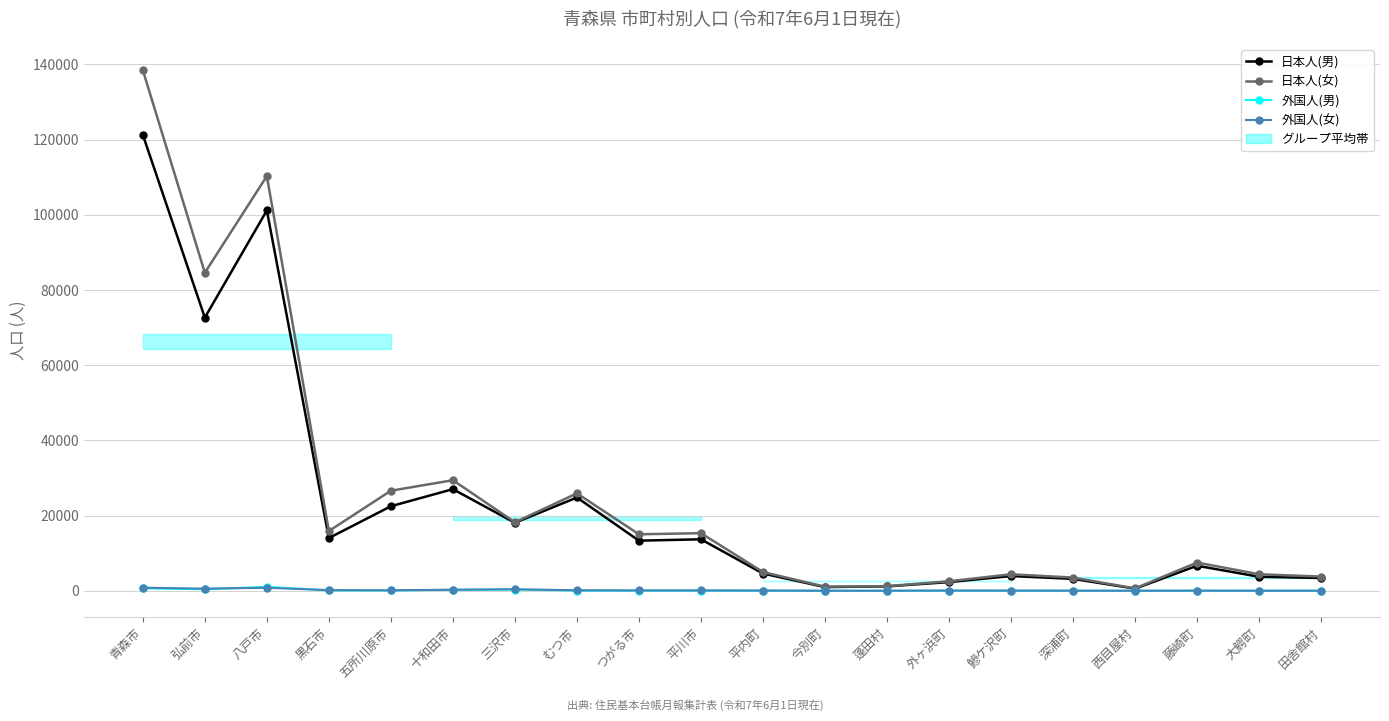

How many data points in 外国人(男) are above 14?

9